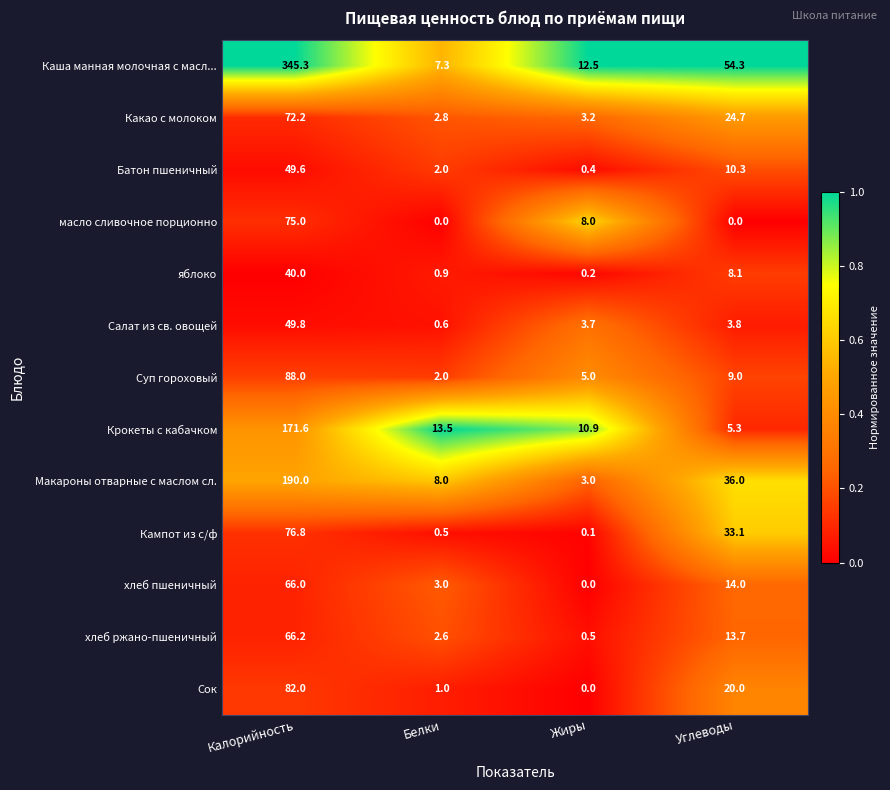

List the labels in order of Какао с молоком value, largest first.

Калорийность, Углеводы, Жиры, Белки